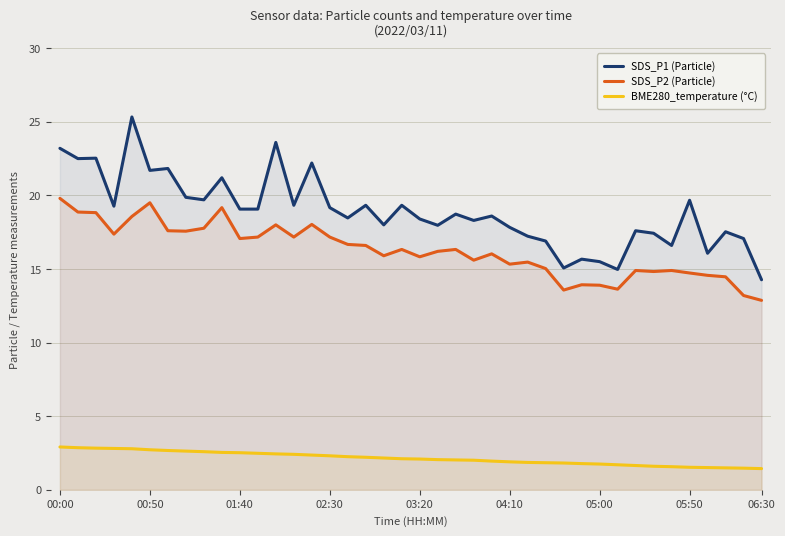

What is the value of the SDS_P2 (Particle) point at the 28th from the left?

15.0